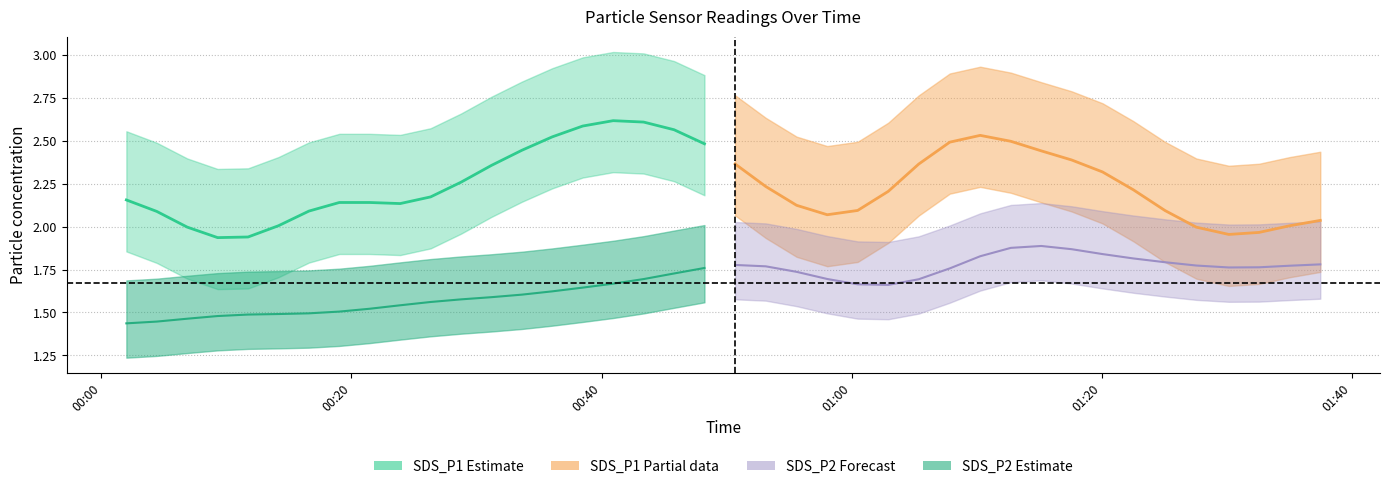

Which series changed the most between 2 and 33?

SDS_P2